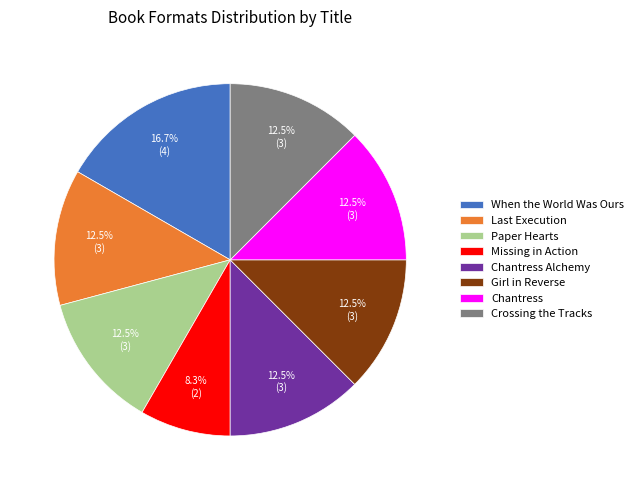

How much of the chart is everything except Crossing the Tracks?

87.5%